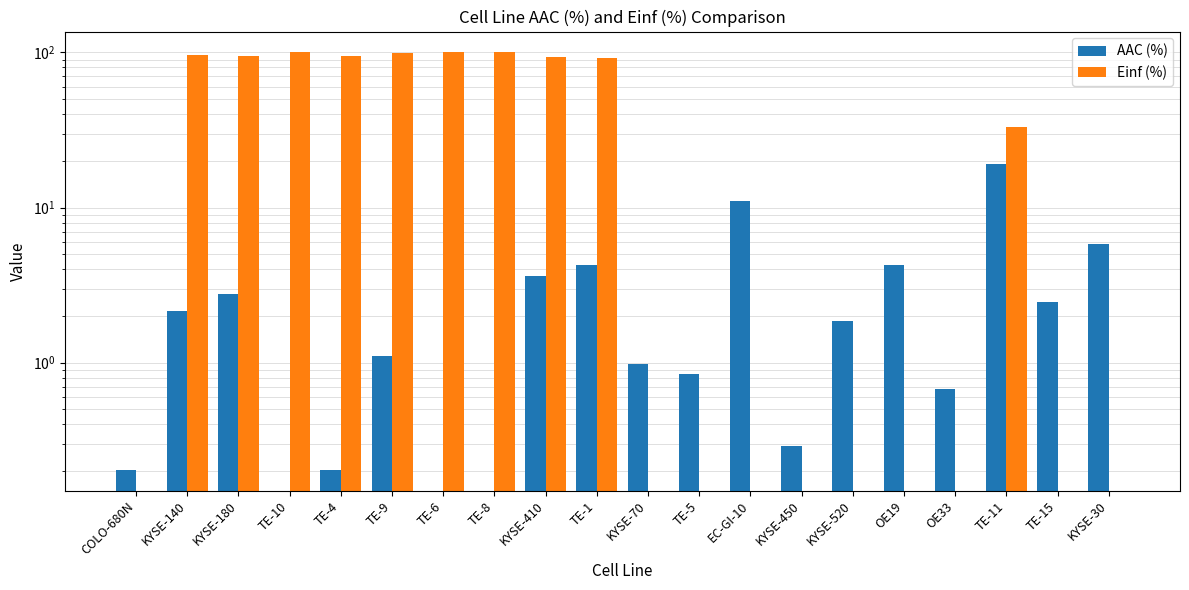

What is the difference between the second highest and minimum values in the AAC (%) series?

11.1